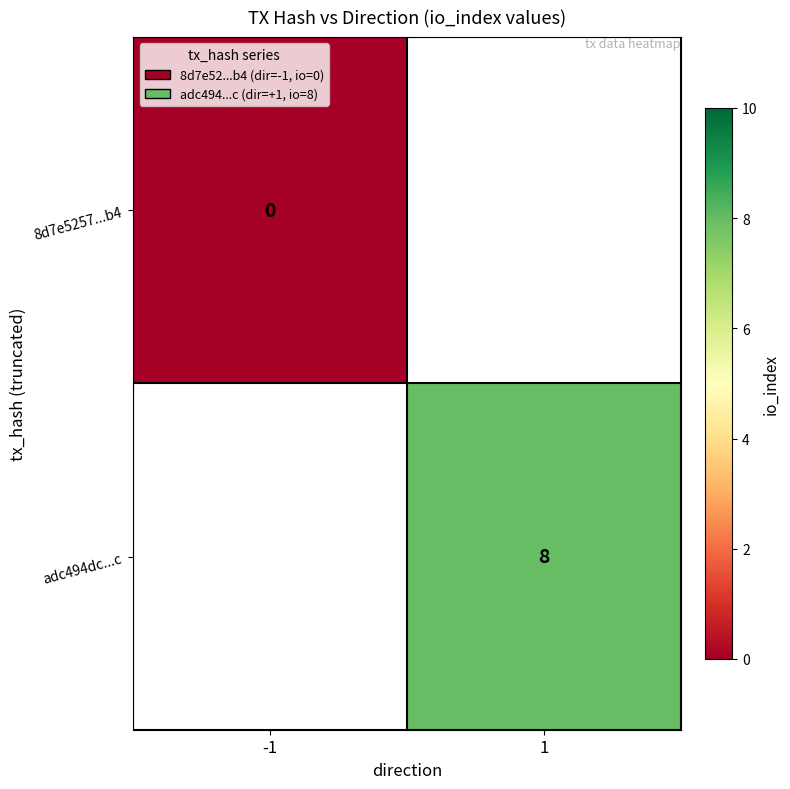

Which category has the lowest value across all series?

-1